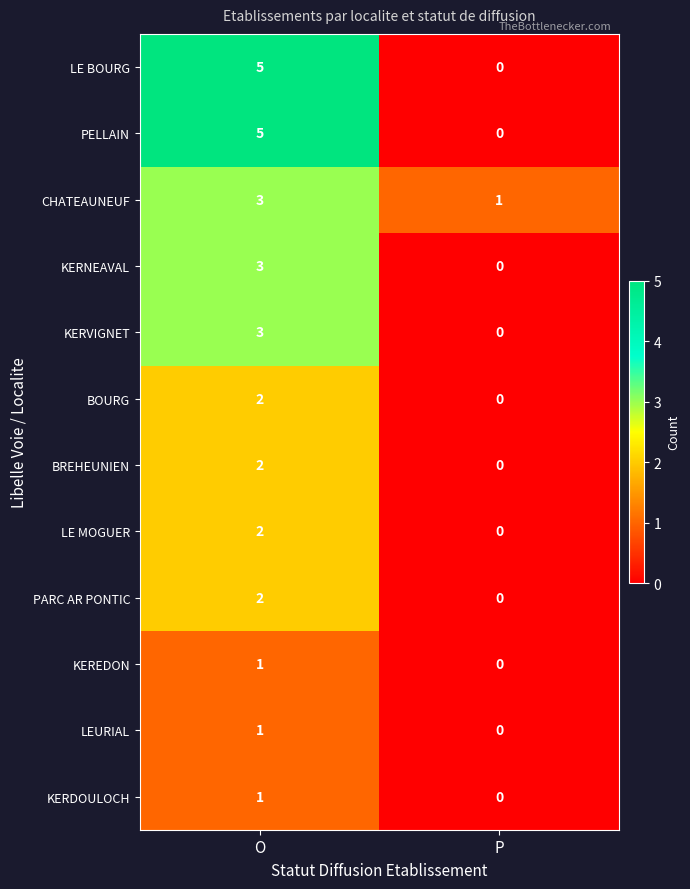

At which category is the sum across all series the highest?

O